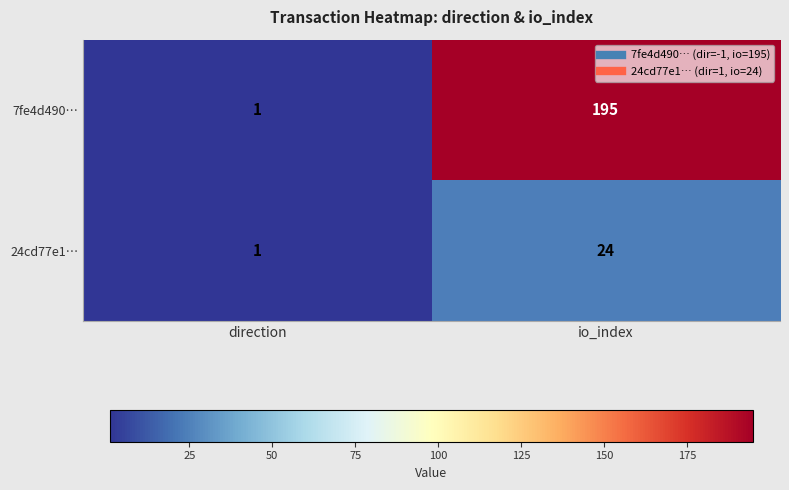

At io_index, list the series in order from largest to smallest.

7fe4d490…, 24cd77e1…